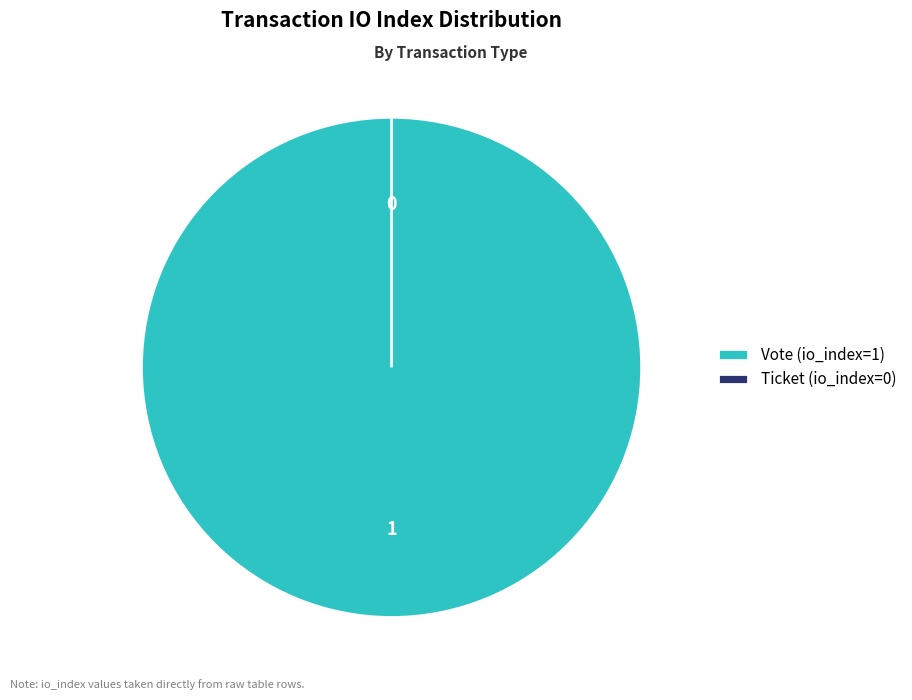

Which category has the smallest portion of the pie?

Ticket (io_index=0)